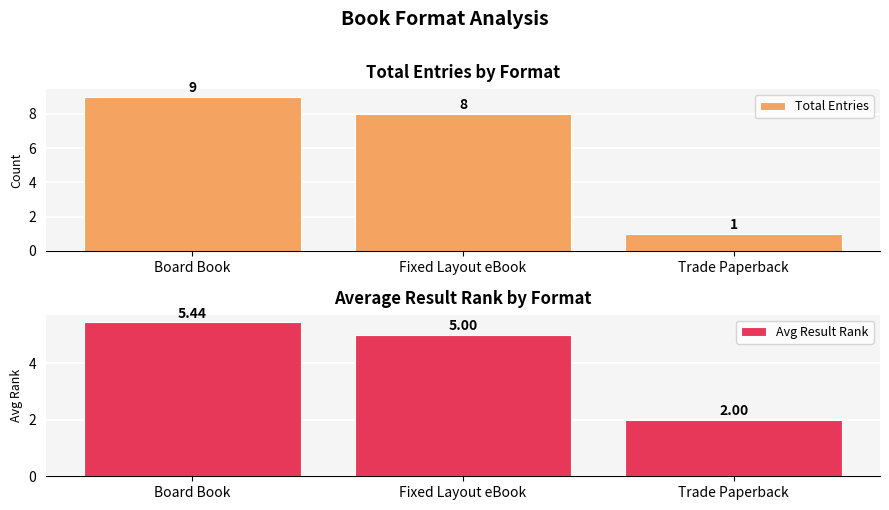

What is the difference between the second highest and minimum values in the Total Entries series?

7